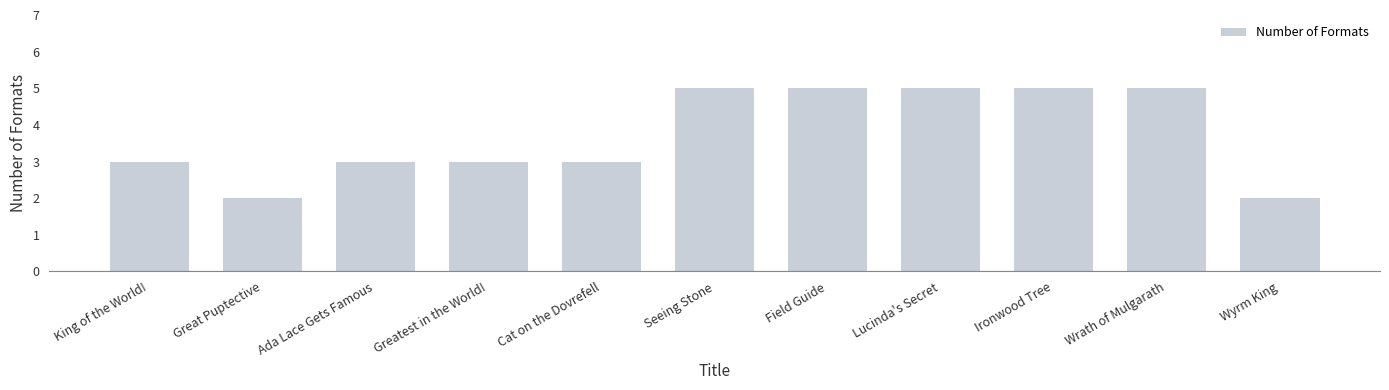

What is the change in value from King of the World! to Wrath of Mulgarath?

+2